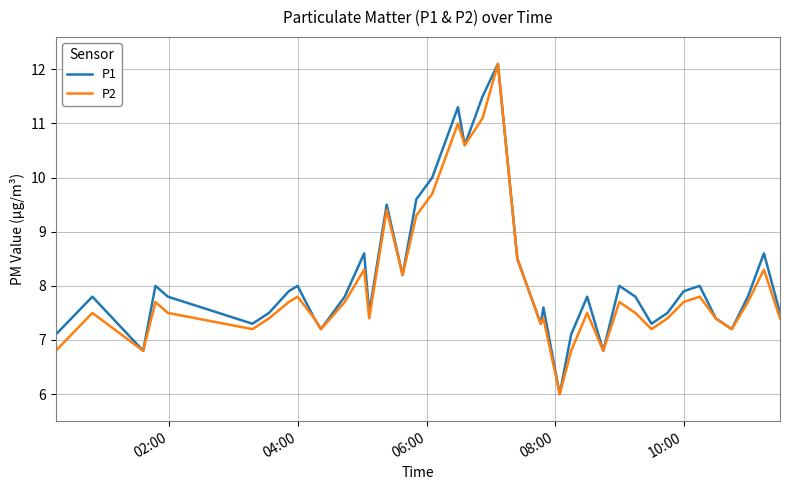

What is the smallest value displayed?

6.0